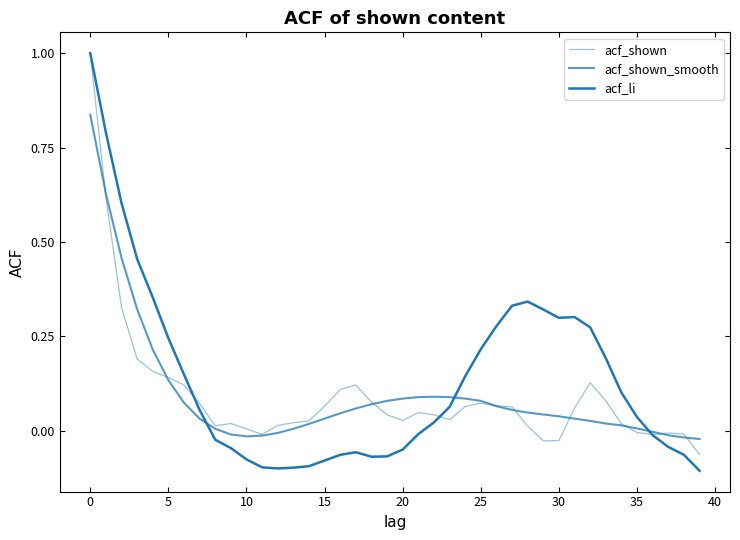

What is the smallest value displayed?

-0.1